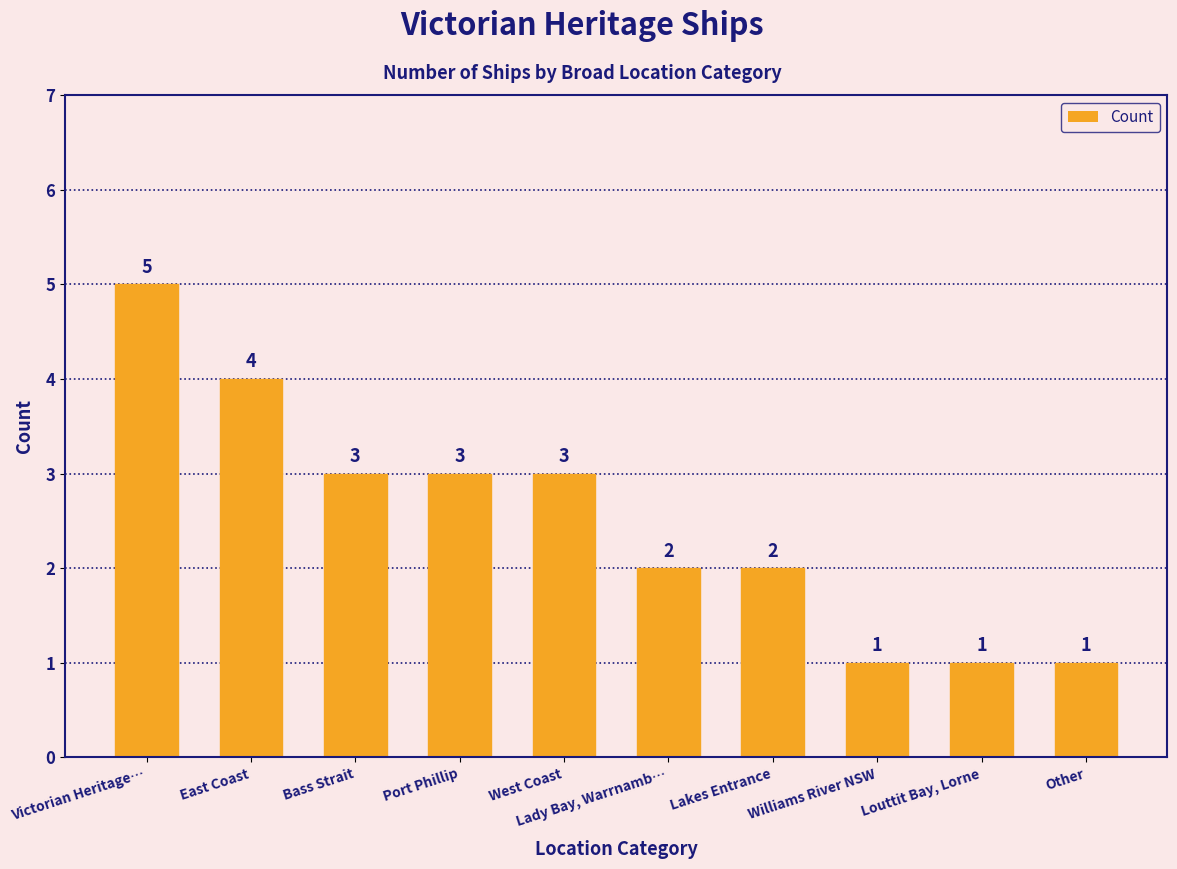

Does the chart contain any negative values?

No